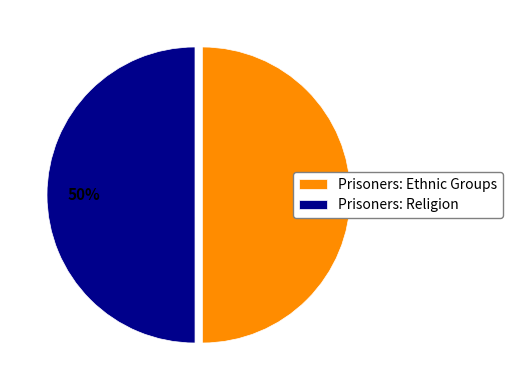

To the nearest percent, what is the average slice percentage?

50%